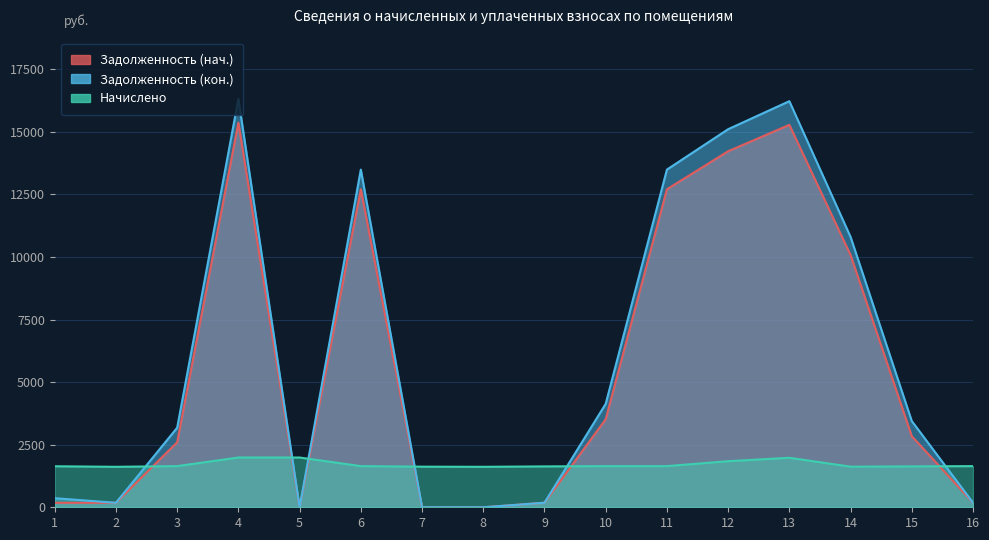

Is it true that Задолженность (кон.) equals 8233.3 at 8?

False